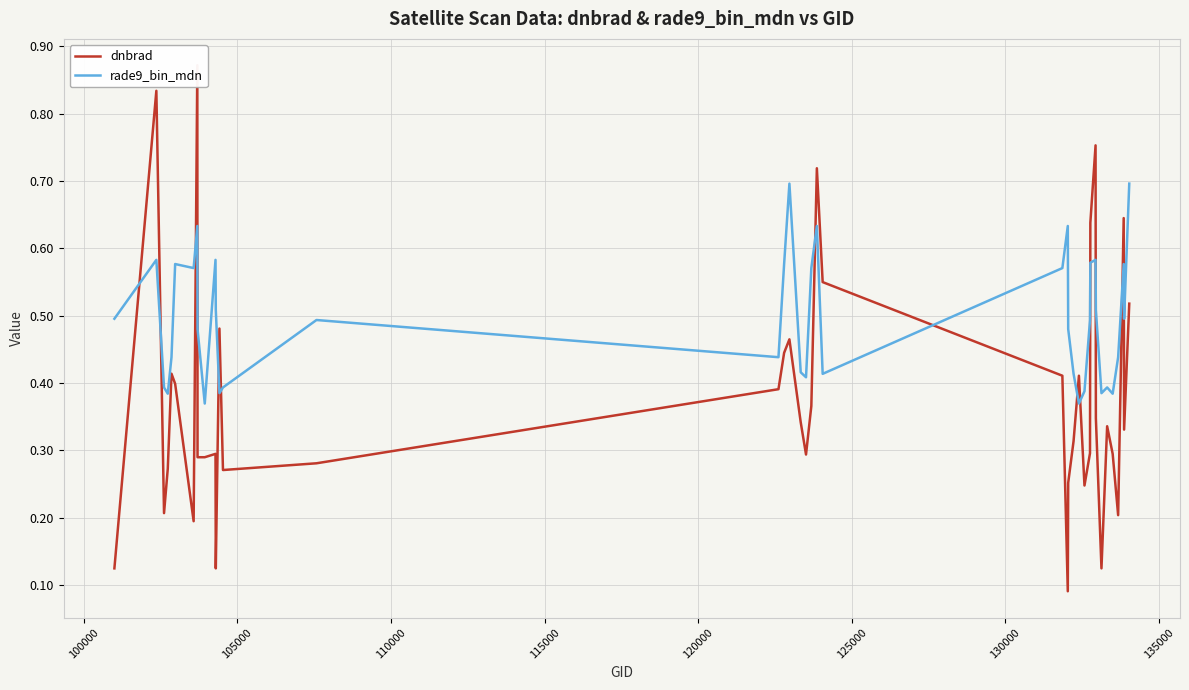

What is the difference between the maximum and second lowest values in the dnbrad series?

0.7